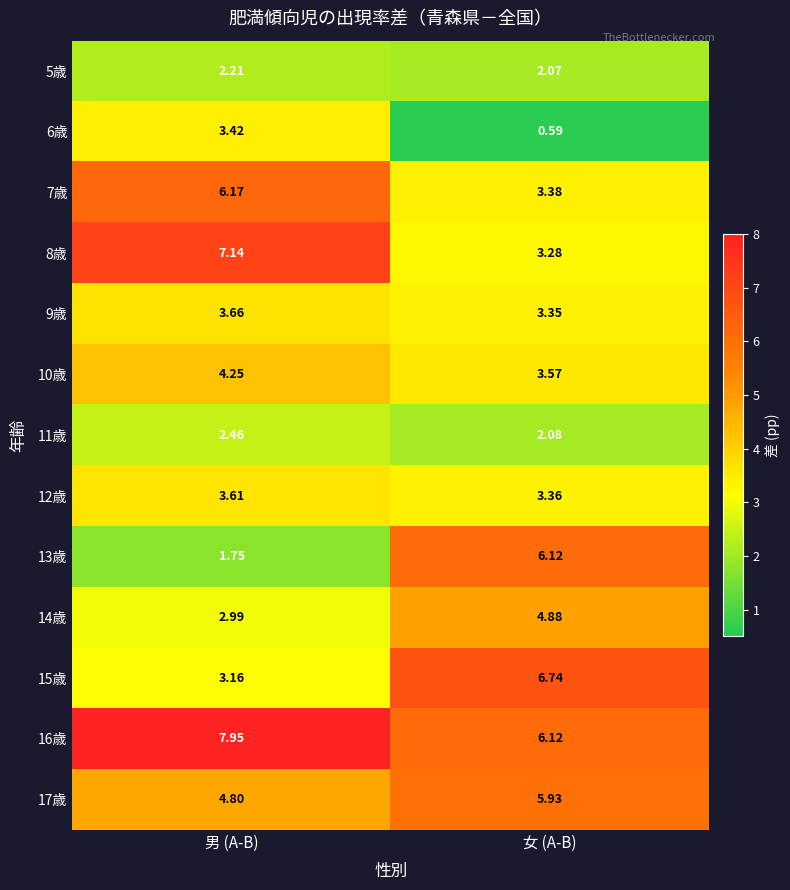

Which category has the highest value in the 17歳 series?

女 (A-B)